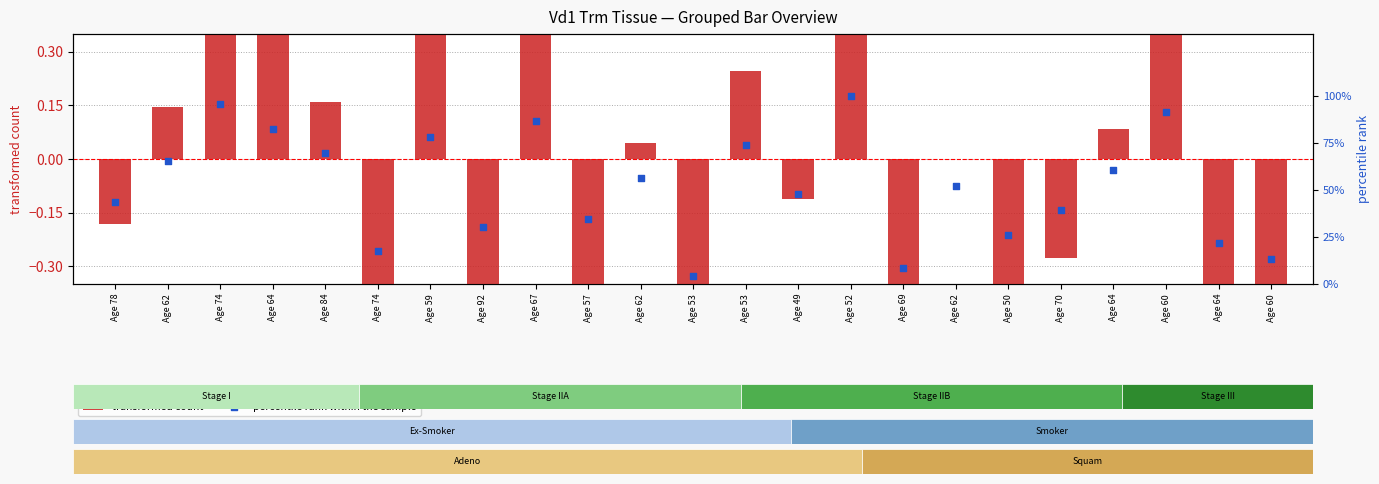

What is the total value across all series at Age 64?

83.1